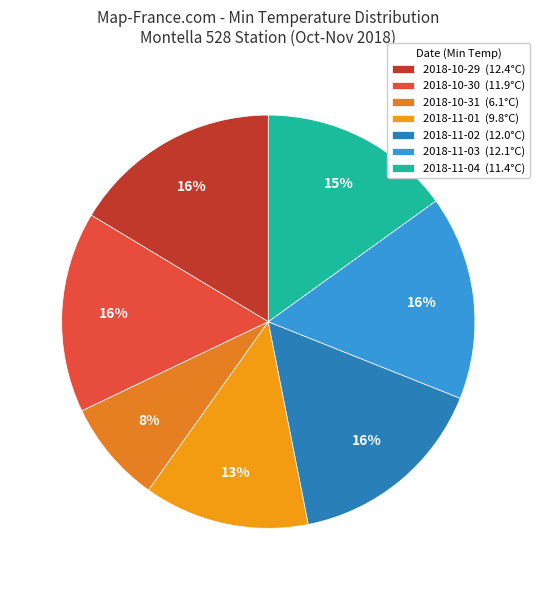

Combined, what portion of the pie is 2018-10-30 and 2018-11-02?

31.6%